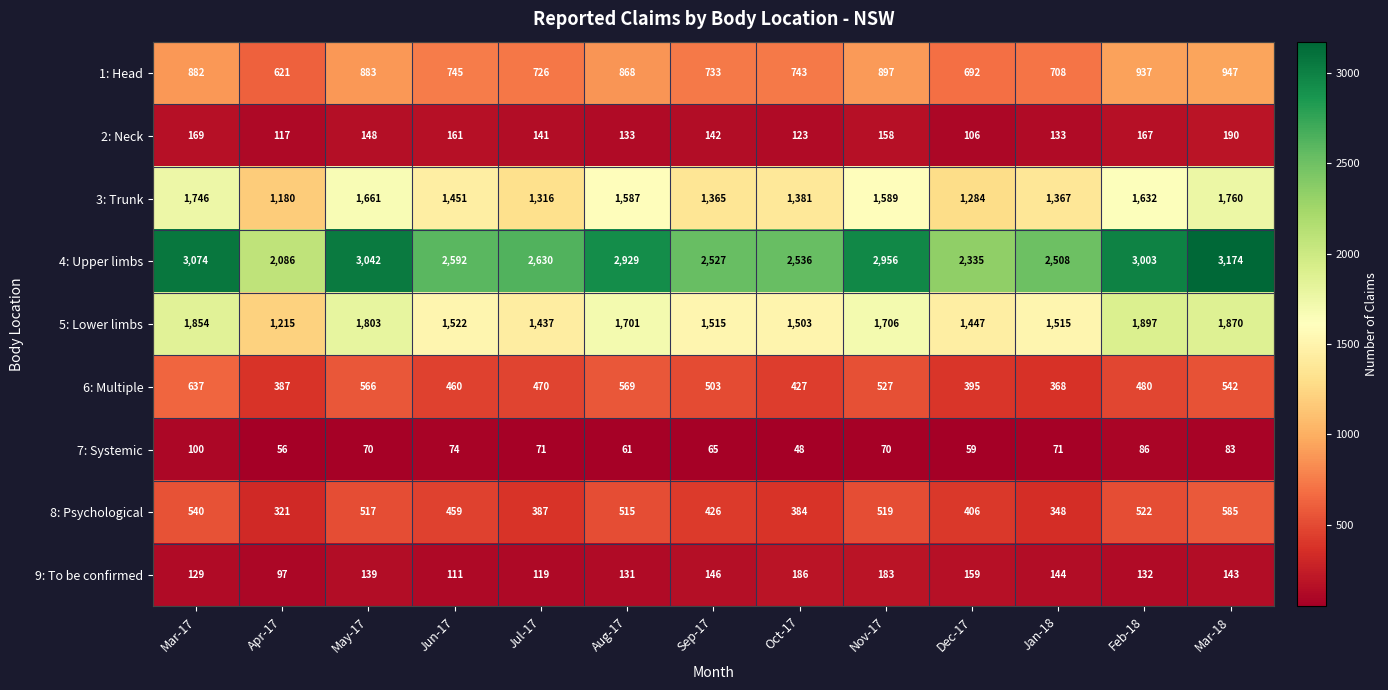

What is the average value of the 6: Multiple series?

487